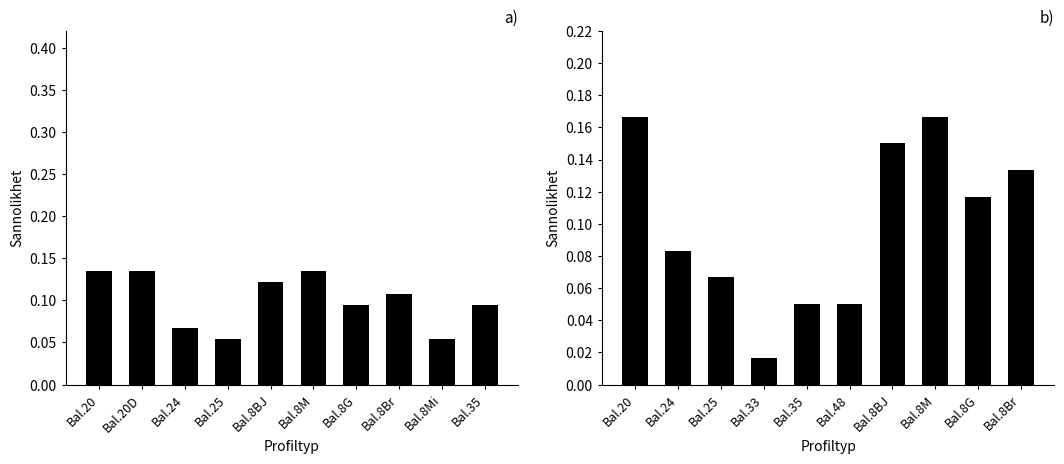

What is the maximum value for Balení group b?

0.2